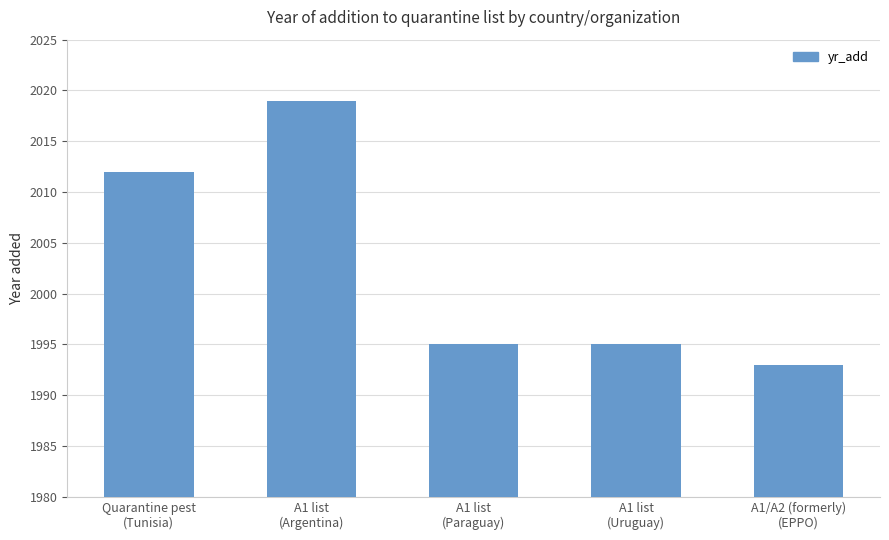

Are the bars grouped side by side (vs. stacked)?

No